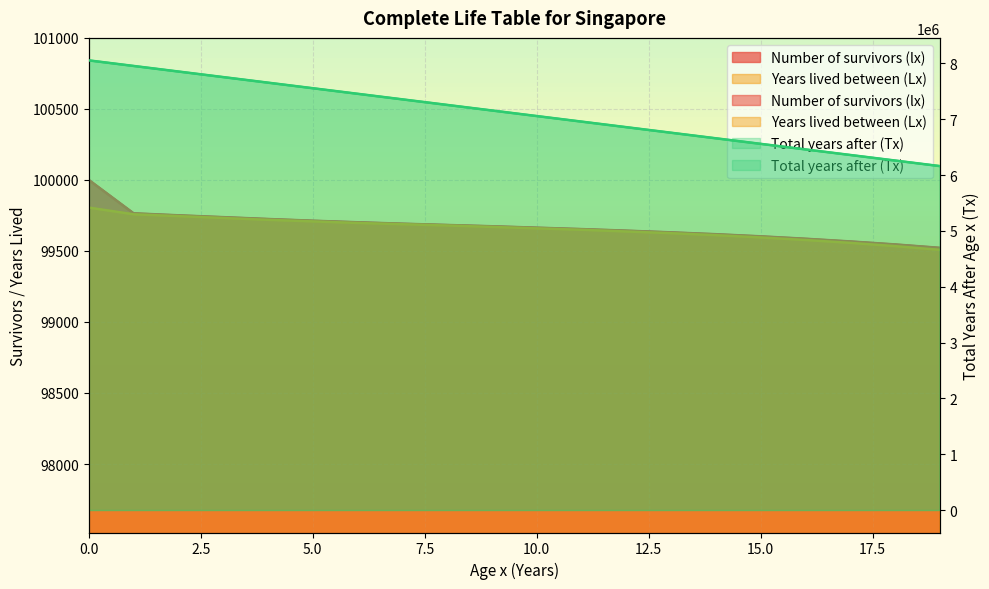

Which series has the widest spread of values?

Total years after (Tx)